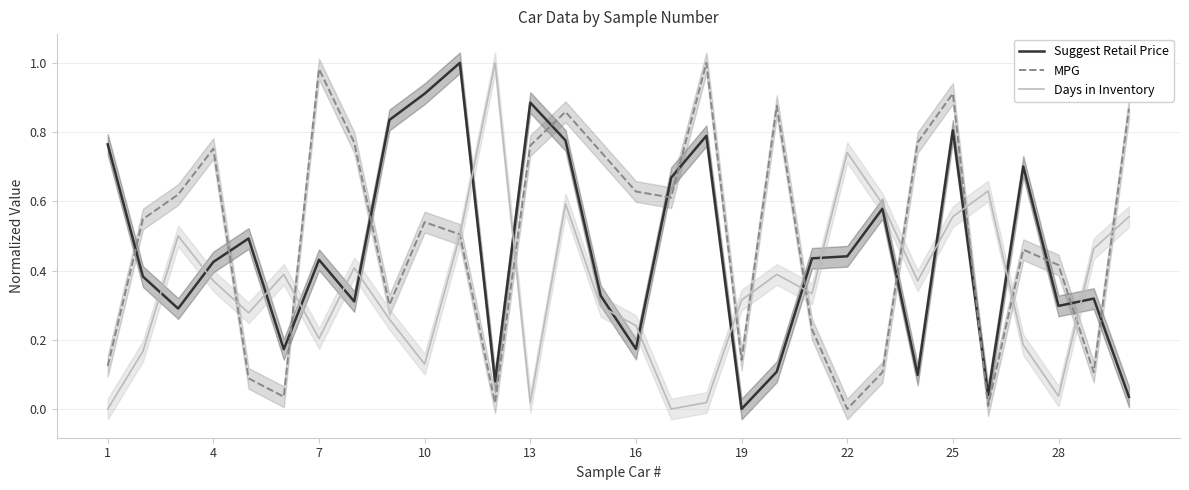

Which series ends up on top after the final intersection of MPG and Suggest Retail Price?

MPG